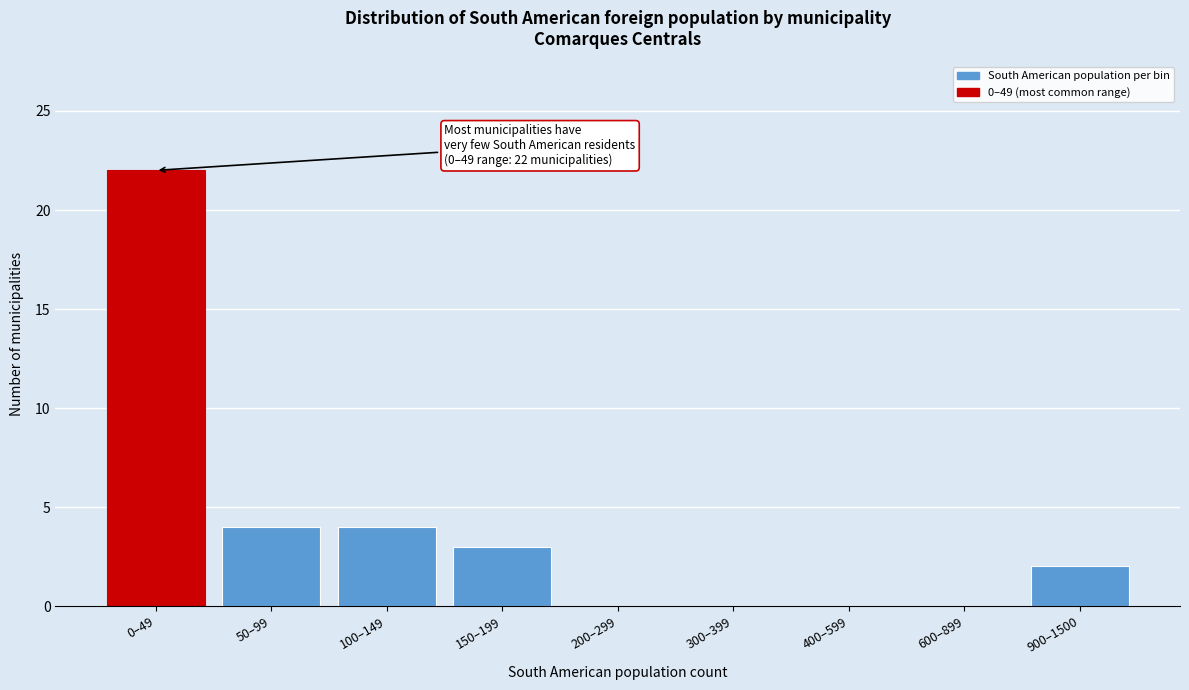

Reading right to left, what are all the values shown in this chart?

900–1500=2	600–899=0	400–599=0	300–399=0	200–299=0	150–199=3	100–149=4	50–99=4	0–49=22